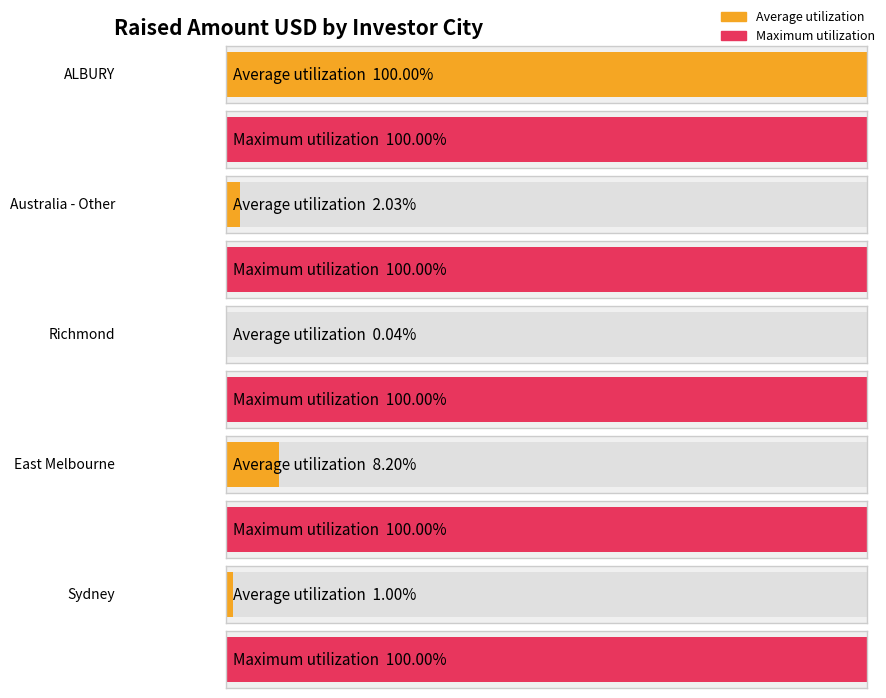

What is the sum of the raised_amount_usd_max values at Sydney and East Melbourne?

4600000